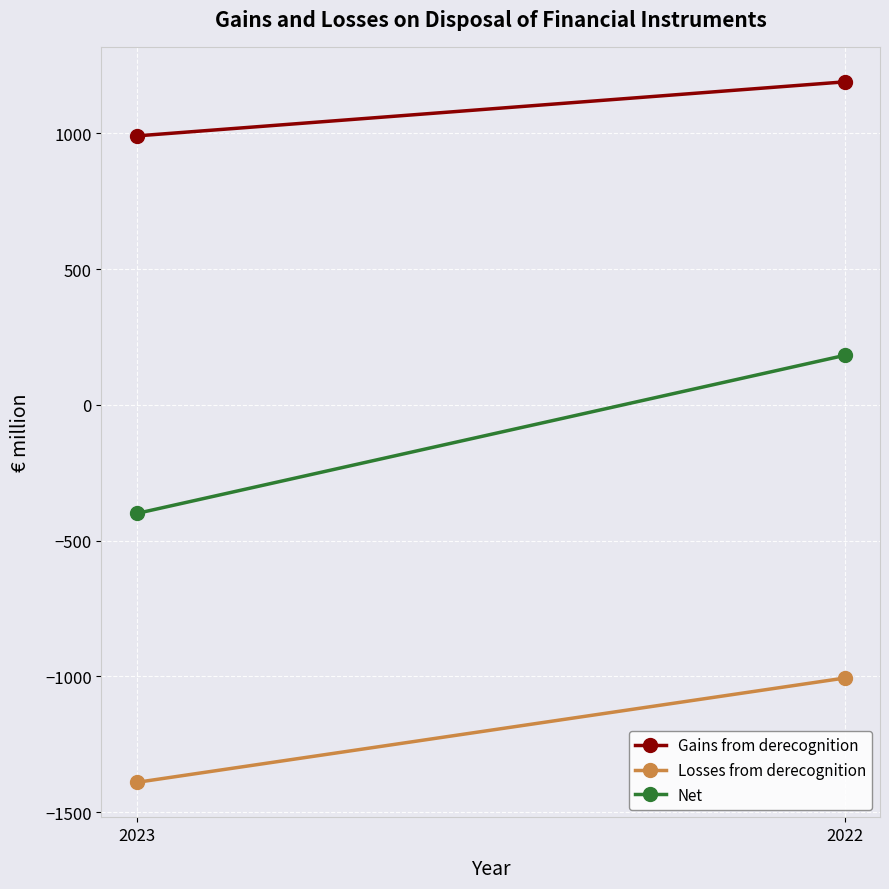

Reading left to right, extract all data points from this chart.

Gains from derecognition: 990	1189
Losses from derecognition: -1390	-1006
Net: -400	182